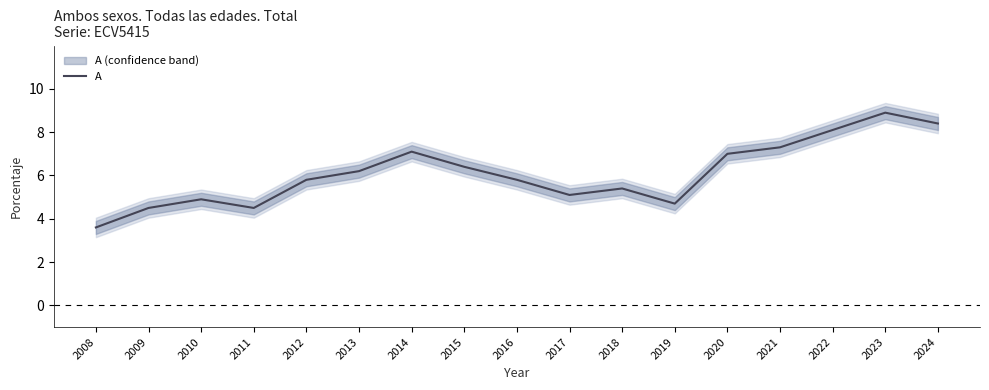

Reading right to left, what are all the values shown in this chart?

8.4	8.9	8.1	7.3	7.0	4.7	5.4	5.1	5.8	6.4	7.1	6.2	5.8	4.5	4.9	4.5	3.6